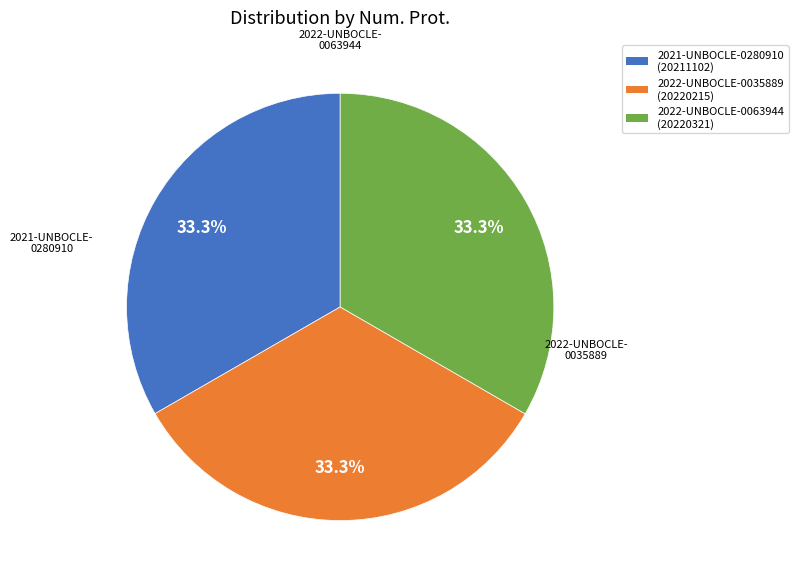

Is there a majority slice in this chart?

No